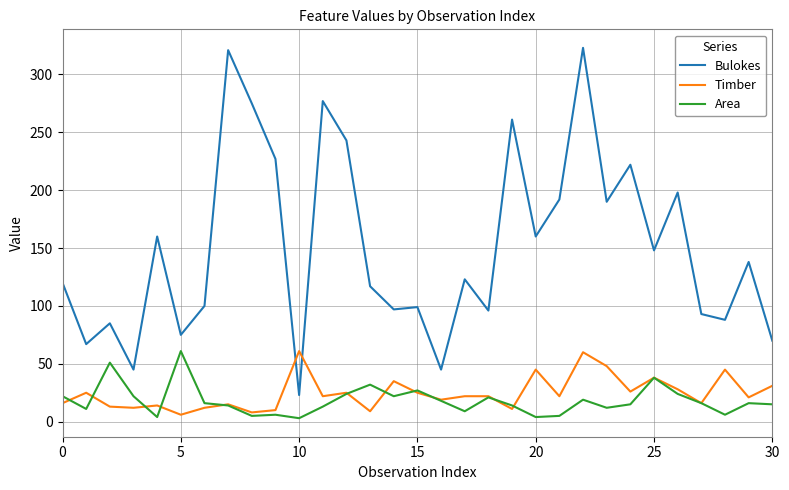

Does the chart have visible grid lines?

Yes